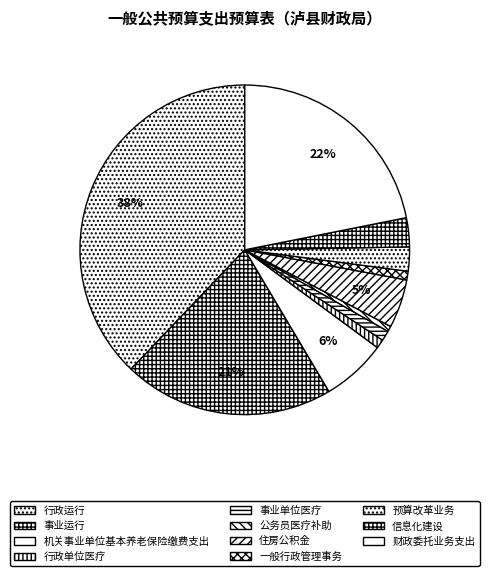

Combined, what portion of the pie is 预算改革业务 and 机关事业单位基本养老保险缴费支出?

8.7%